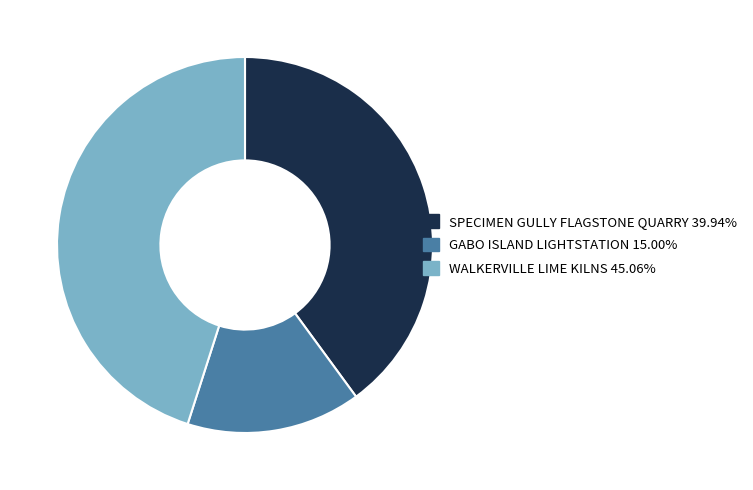

Is the sum of GABO ISLAND LIGHTSTATION and SPECIMEN GULLY FLAGSTONE QUARRY greater than half?

Yes